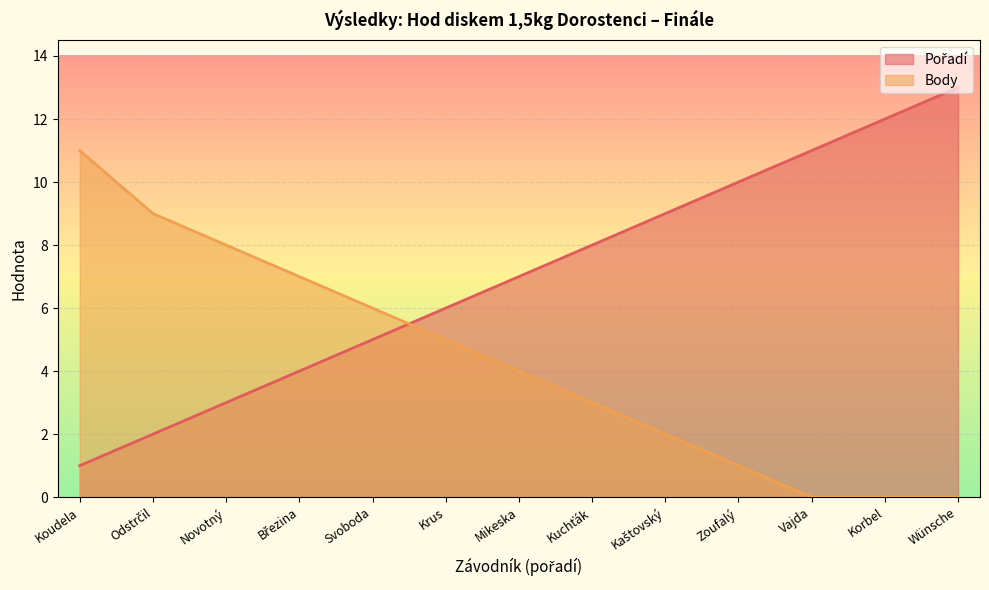

List the labels in order of Pořadí value, smallest first.

Koudela, Odstrčil, Novotný, Březina, Svoboda, Krus, Mikeska, Kuchťák, Kaštovský, Zoufalý, Vajda, Korbel, Wünsche